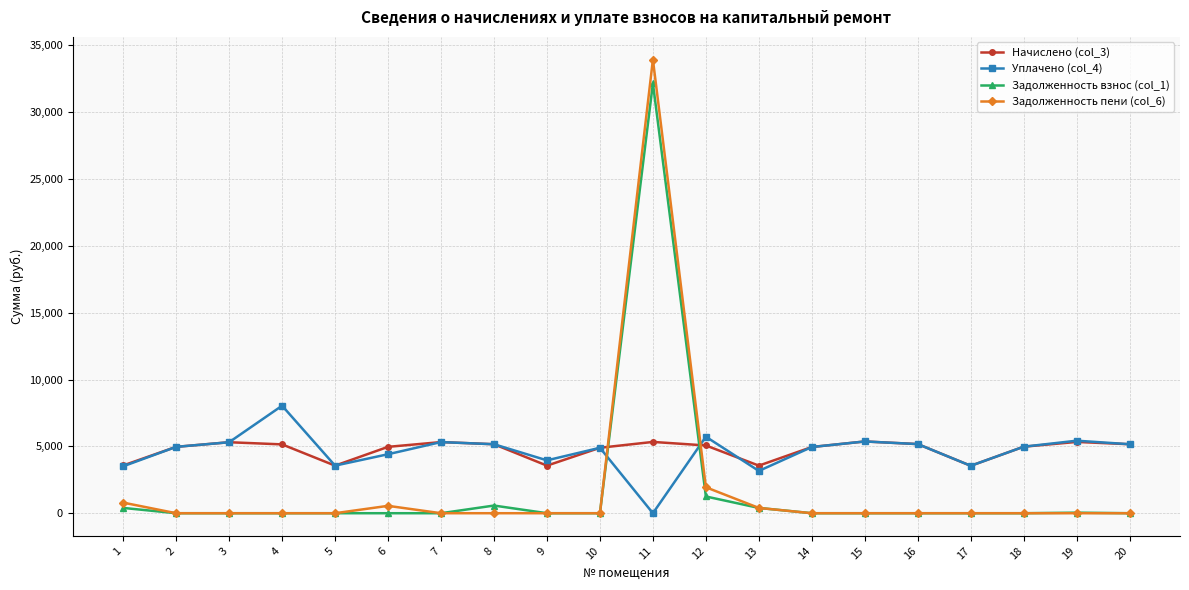

What is the value of the Начислено (col_3) point at the 5th from the left?

3559.7